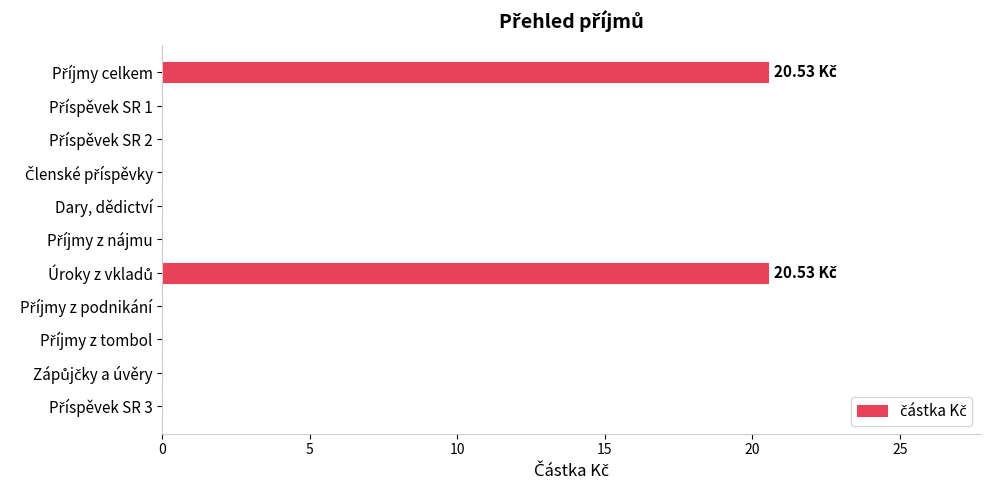

How many data points does each series have?

11